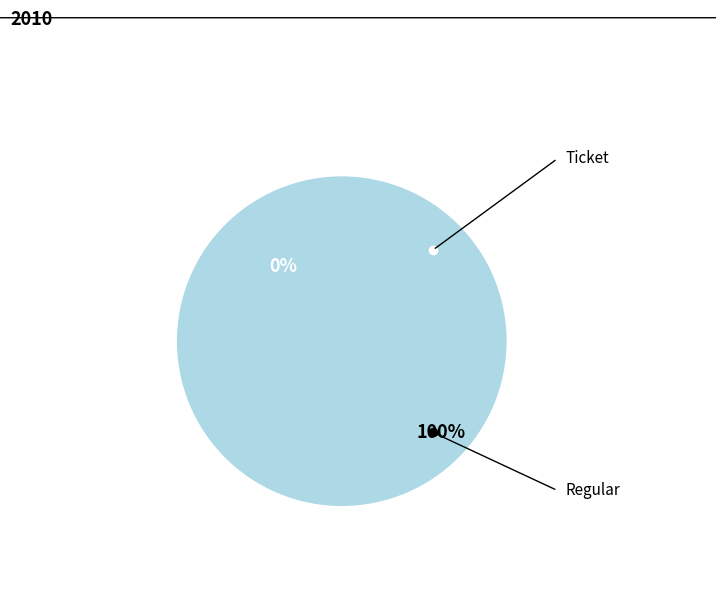

Which slice represents more than half of the pie?

Regular (io_index=28)